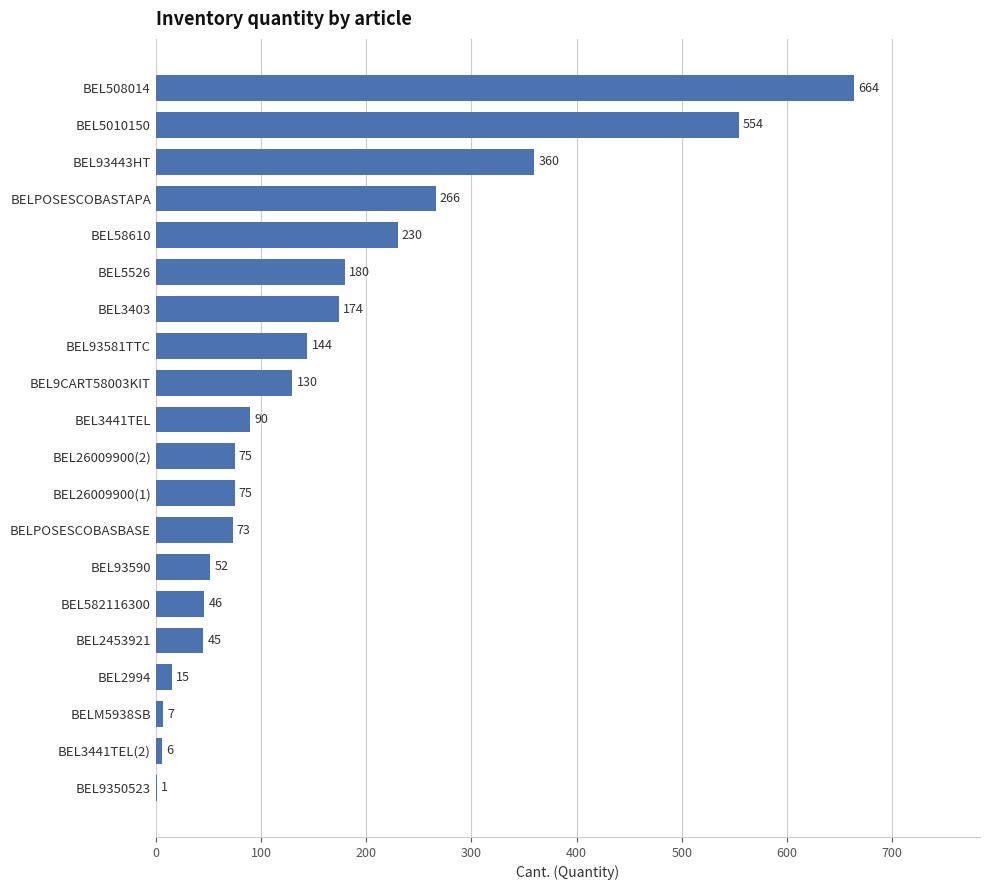

True or false: the data shows 345 at BEL58610.

False